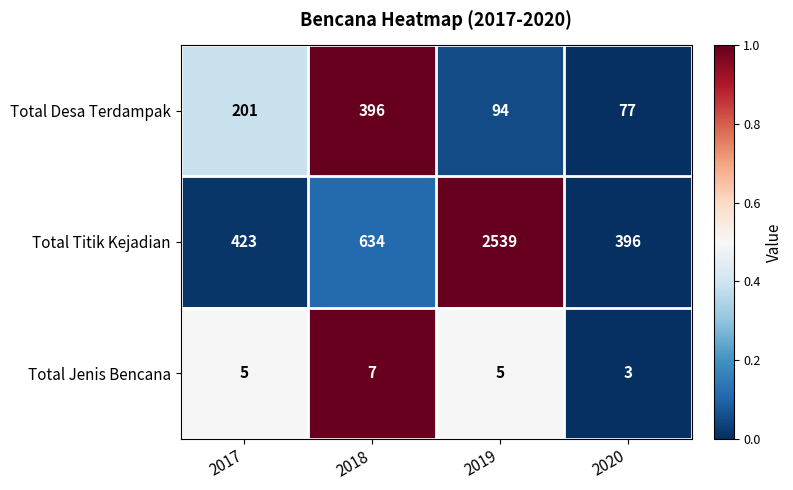

True or false: Total Titik Kejadian has a value of 569 at 2019.

False